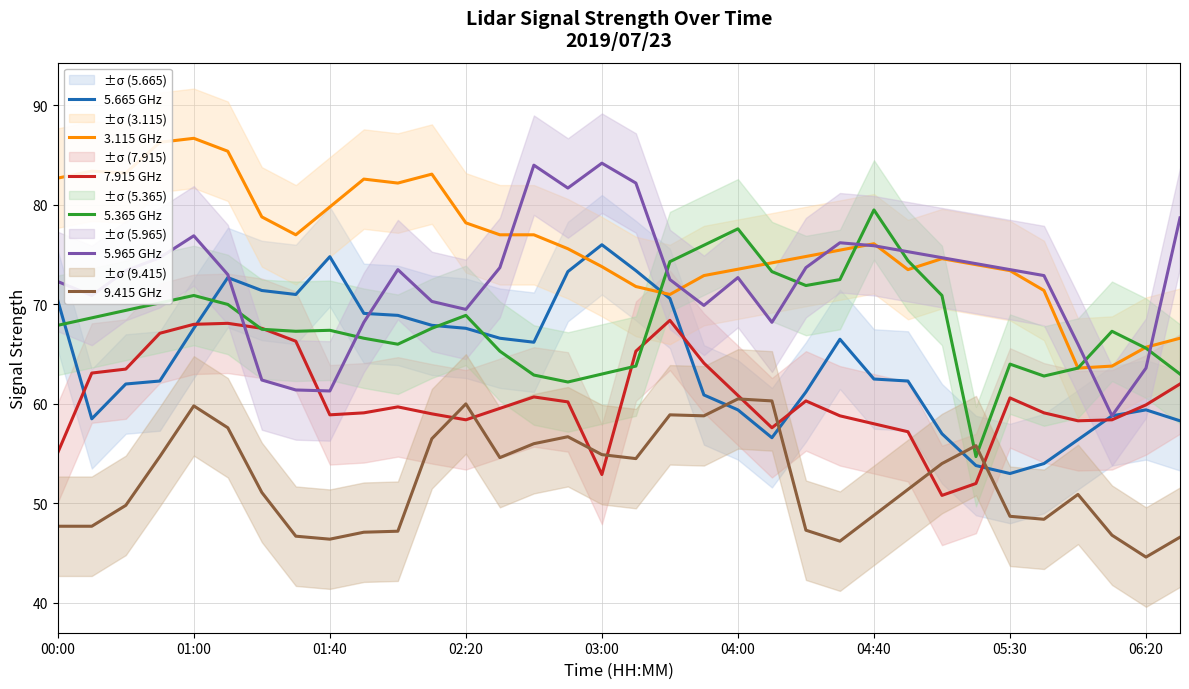

Which series ends up on top after the final intersection of 3.115 GHz and 5.965 GHz?

5.965 GHz